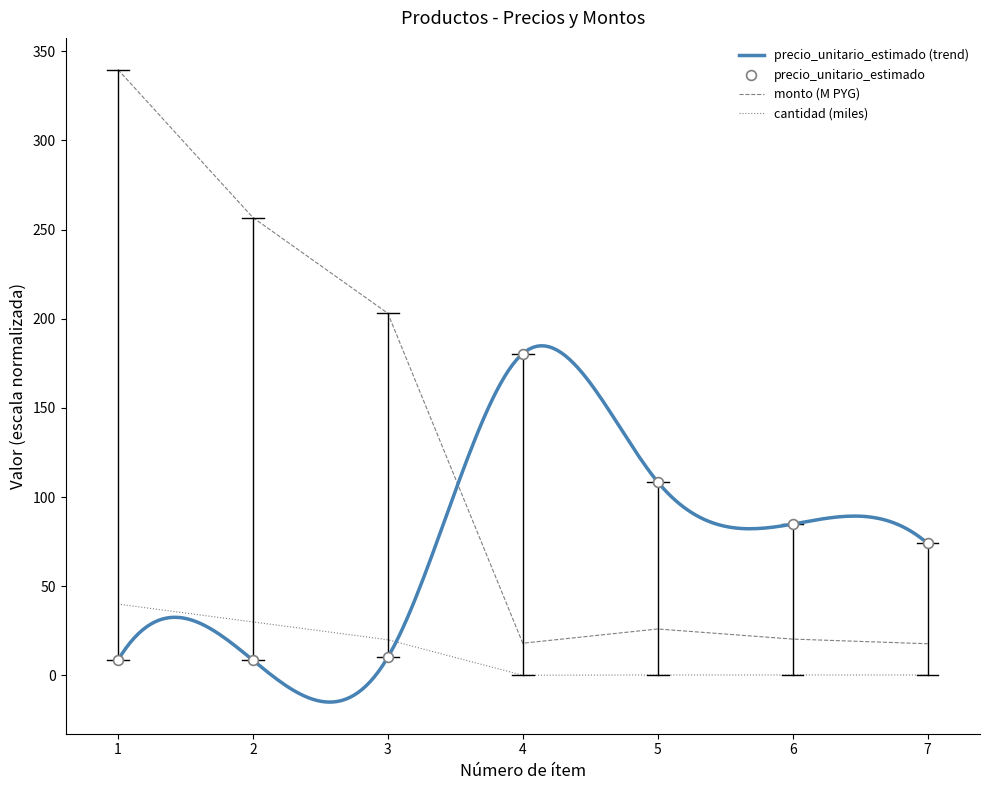

What are all the series names shown in the legend?

precio_unitario_estimado, monto, cantidad